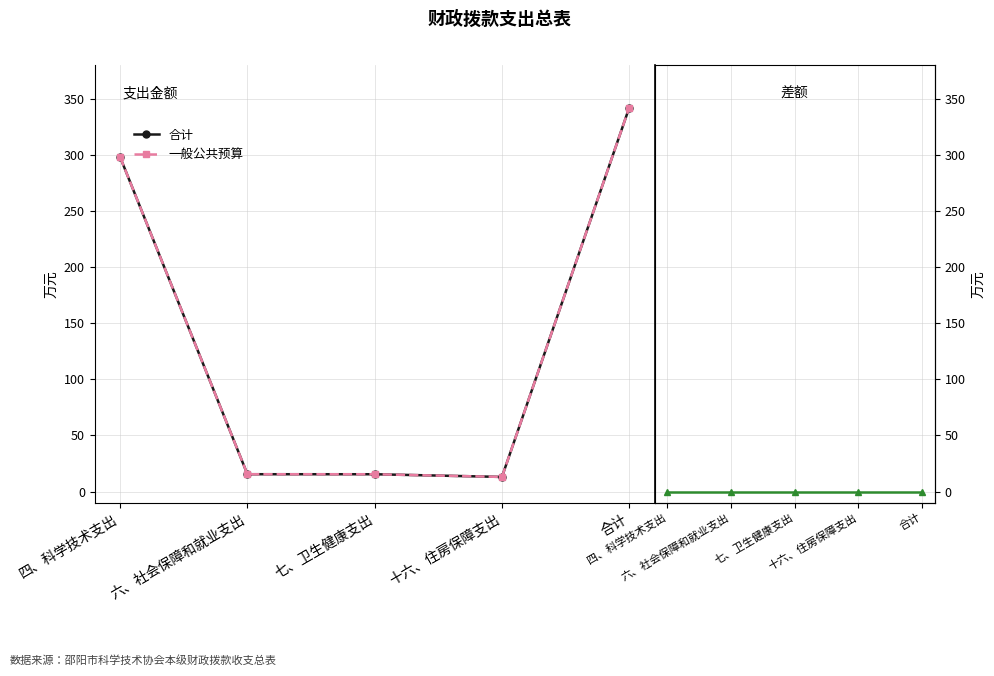

Rank the series at 合计 from highest to lowest value.

合计, 一般公共预算, 差额（政府性基金等）